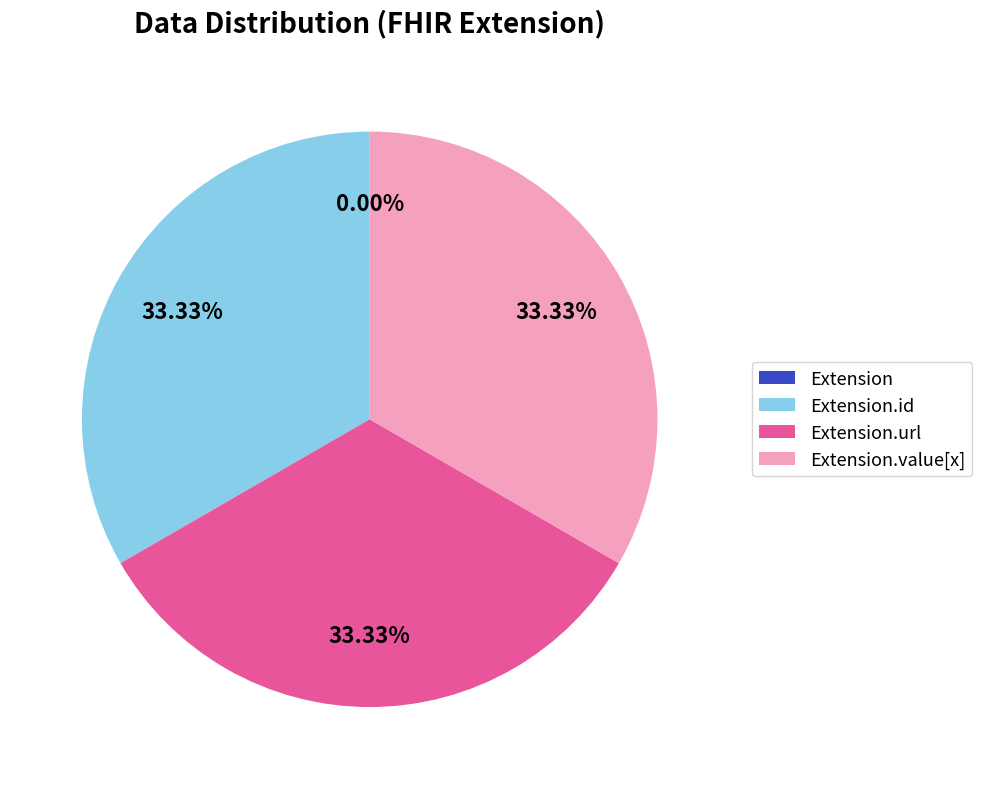

Is there a majority slice in this chart?

No